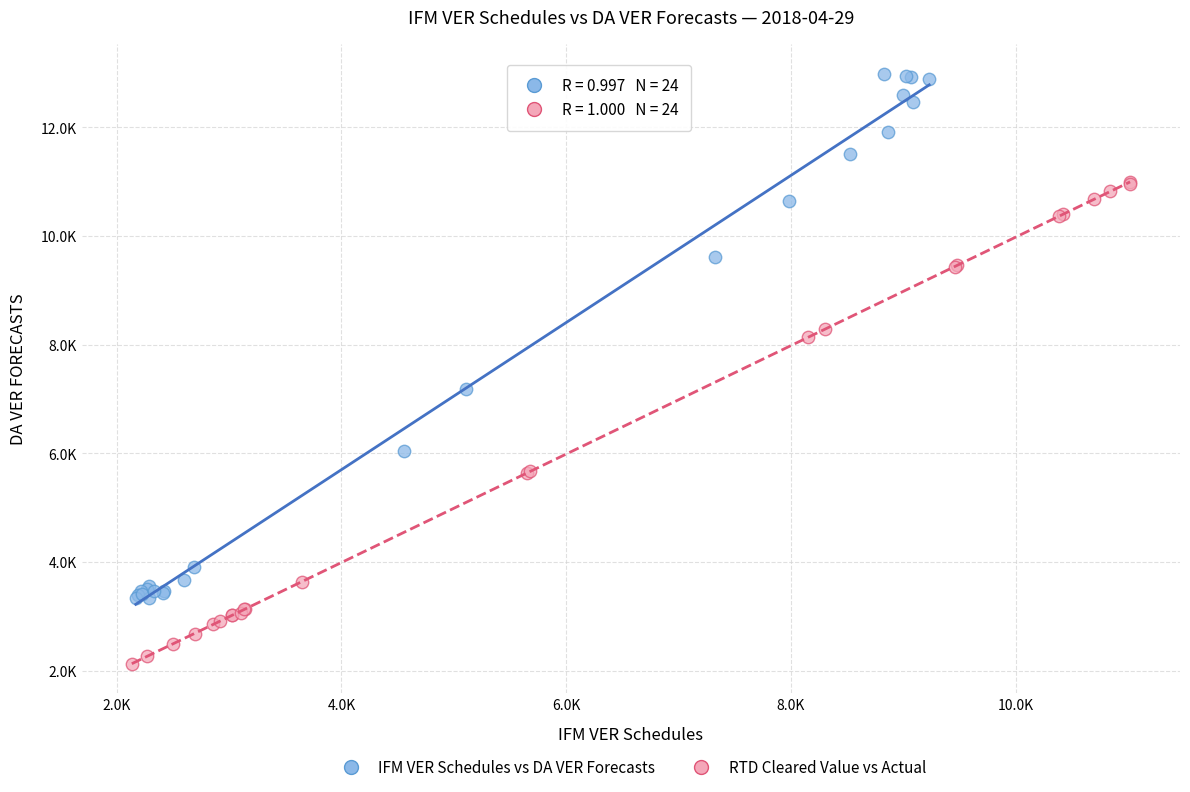

Which series reaches the minimum Y coordinate?

RTD Cleared Value vs Actual